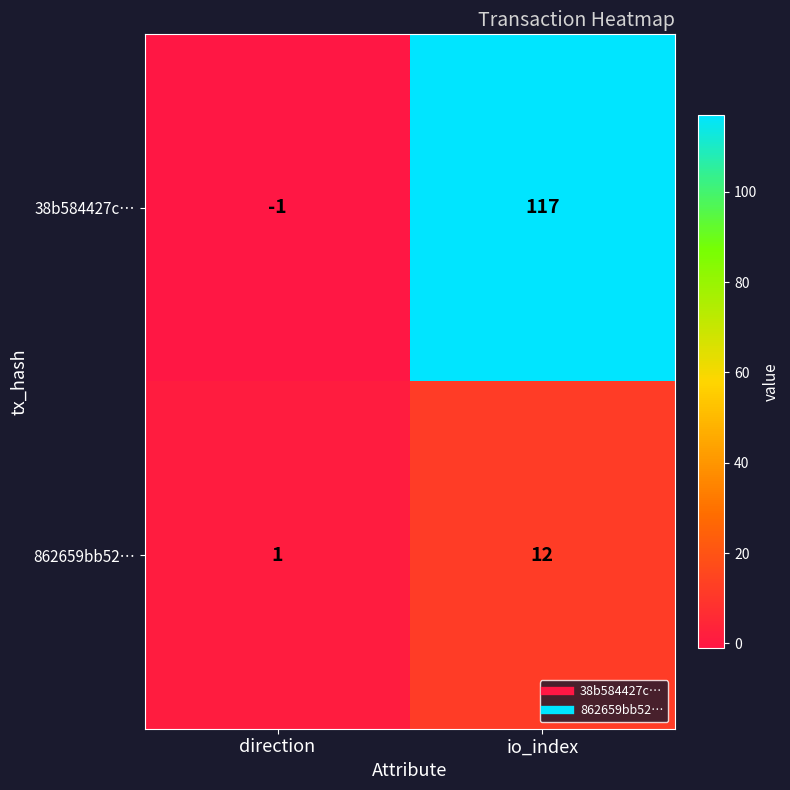

Where is 862659bb52… nearest to the value 6?

direction